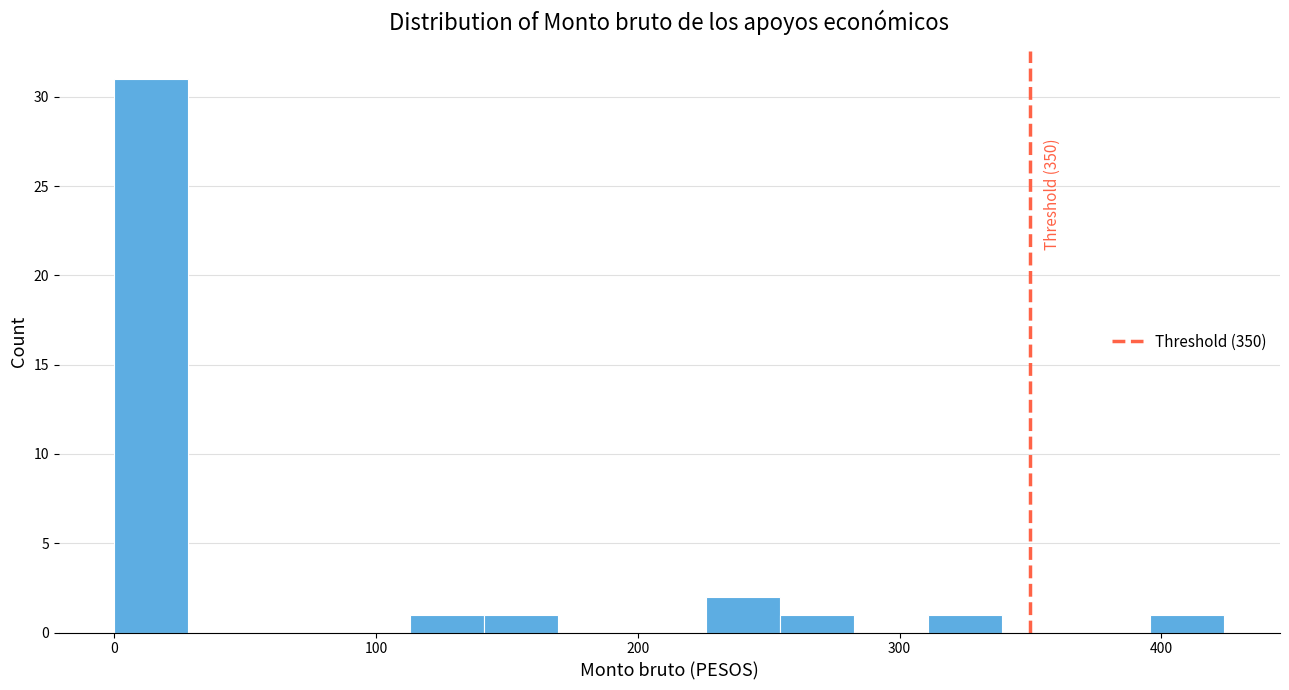

Around what value on the x-axis is the tallest bar? Give the approximate position of its centre, as read against the axis.

10